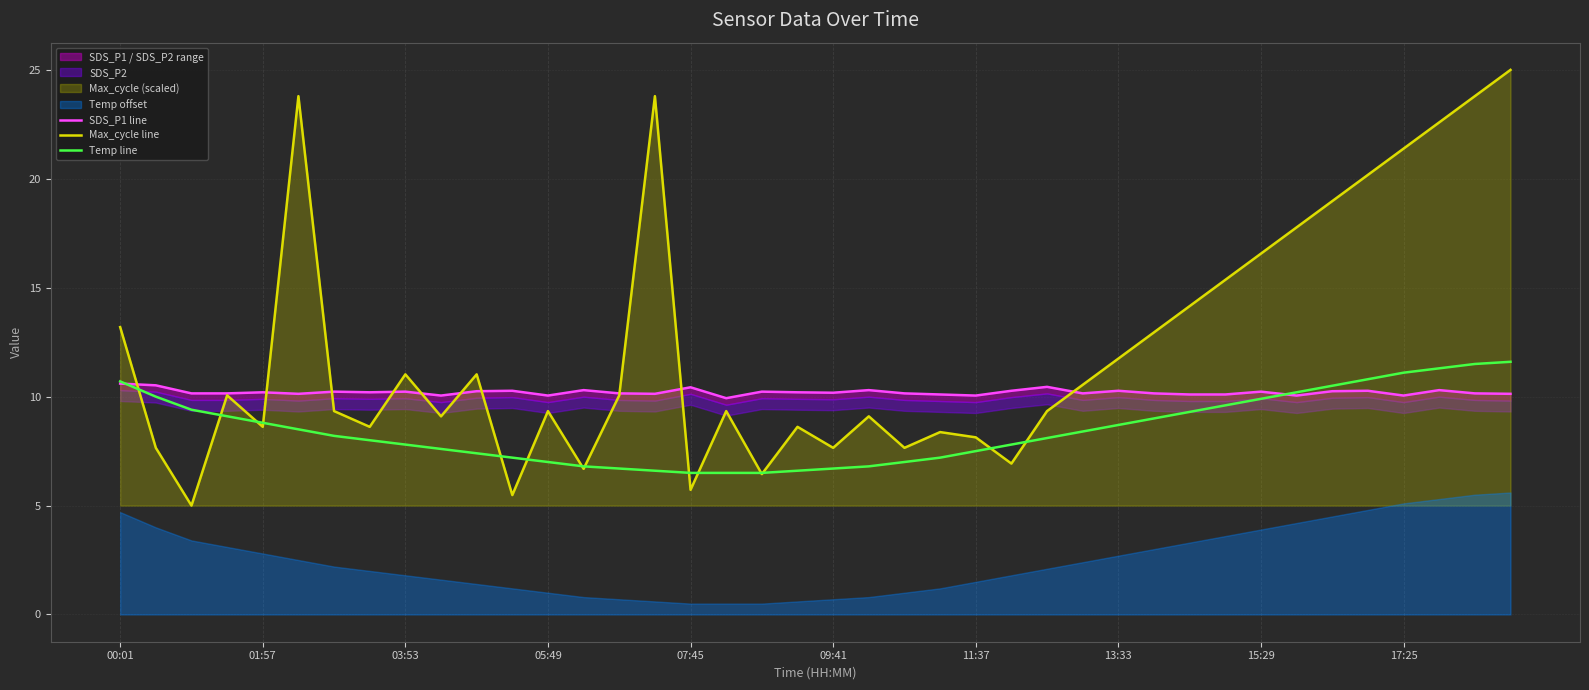

The Max_cycle line series shows 7.0 at 13:33. True or false?

False